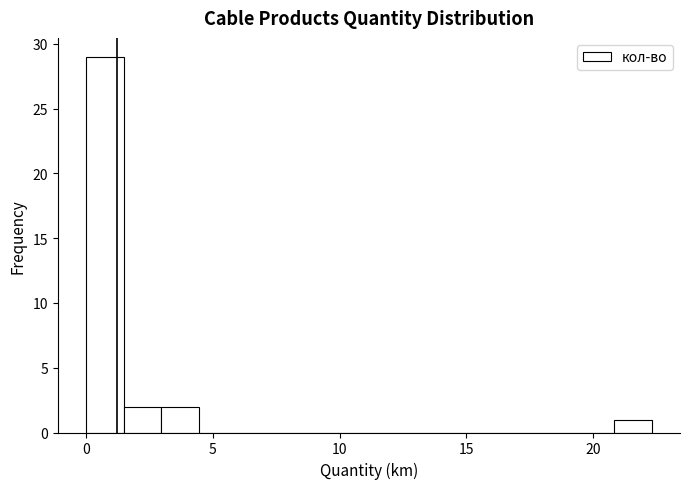

Around what value on the x-axis is the tallest bar? Give the approximate position of its centre, as read against the axis.

0.5